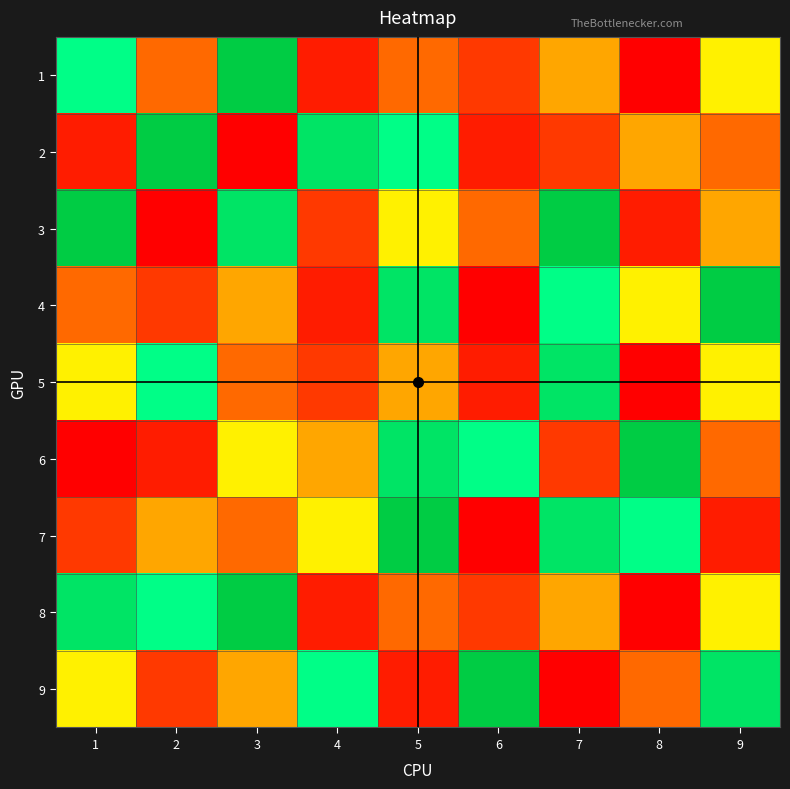

Reading left to right, transcribe all the data shown in this chart.

1: 1=7	2=4	3=9	4=2	5=4	6=3	7=5	8=1	9=6
2: 1=2	2=9	3=1	4=8	5=7	6=2	7=3	8=5	9=4
3: 1=9	2=1	3=8	4=3	5=6	6=4	7=9	8=2	9=5
4: 1=4	2=3	3=5	4=2	5=8	6=1	7=7	8=6	9=9
5: 1=6	2=7	3=4	4=3	5=5	6=2	7=8	8=1	9=6
6: 1=1	2=2	3=6	4=5	5=8	6=7	7=3	8=9	9=4
7: 1=3	2=5	3=4	4=6	5=9	6=1	7=8	8=7	9=2
8: 1=8	2=7	3=9	4=2	5=4	6=3	7=5	8=1	9=6
9: 1=6	2=3	3=5	4=7	5=2	6=9	7=1	8=4	9=8